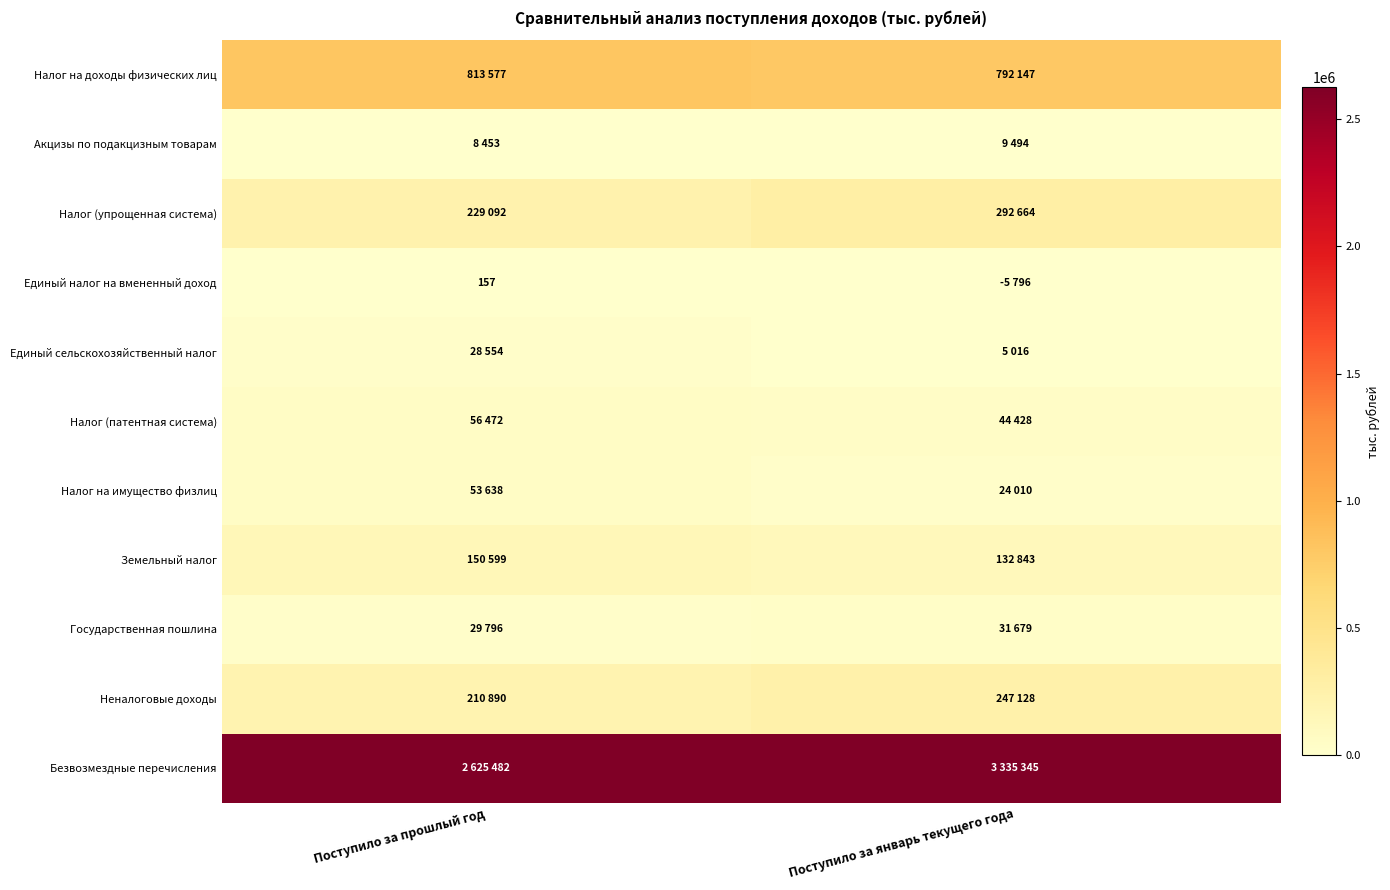

What is the difference between the Земельный налог values at Поступило за январь текущего года and Поступило за прошлый год?

17756